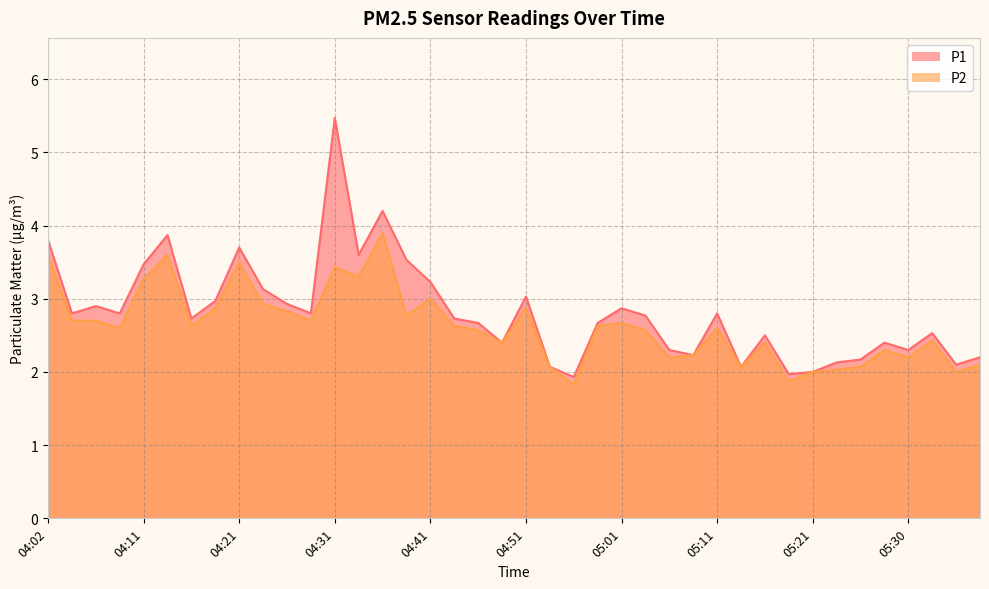

What are all the series names shown in the legend?

P1, P2